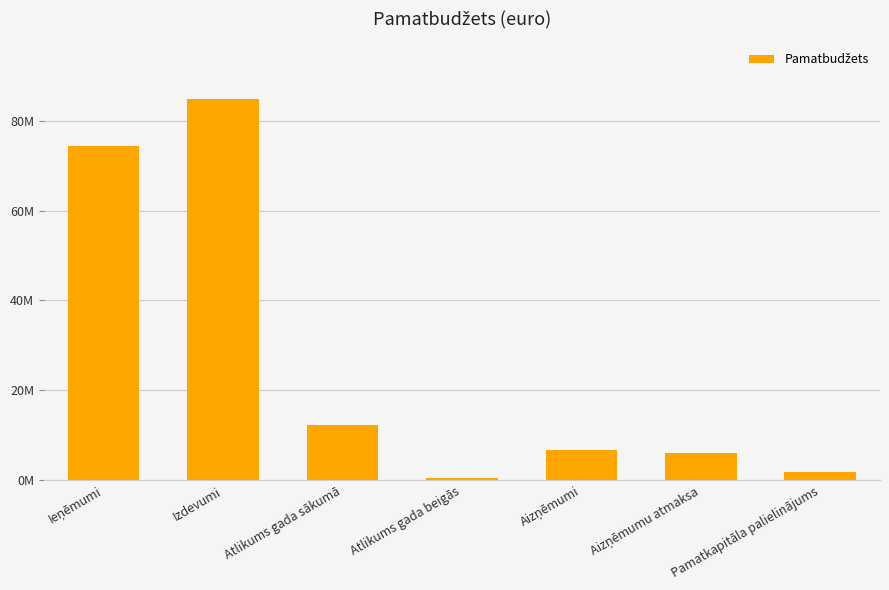

What position from the left is Ieņēmumi?

1